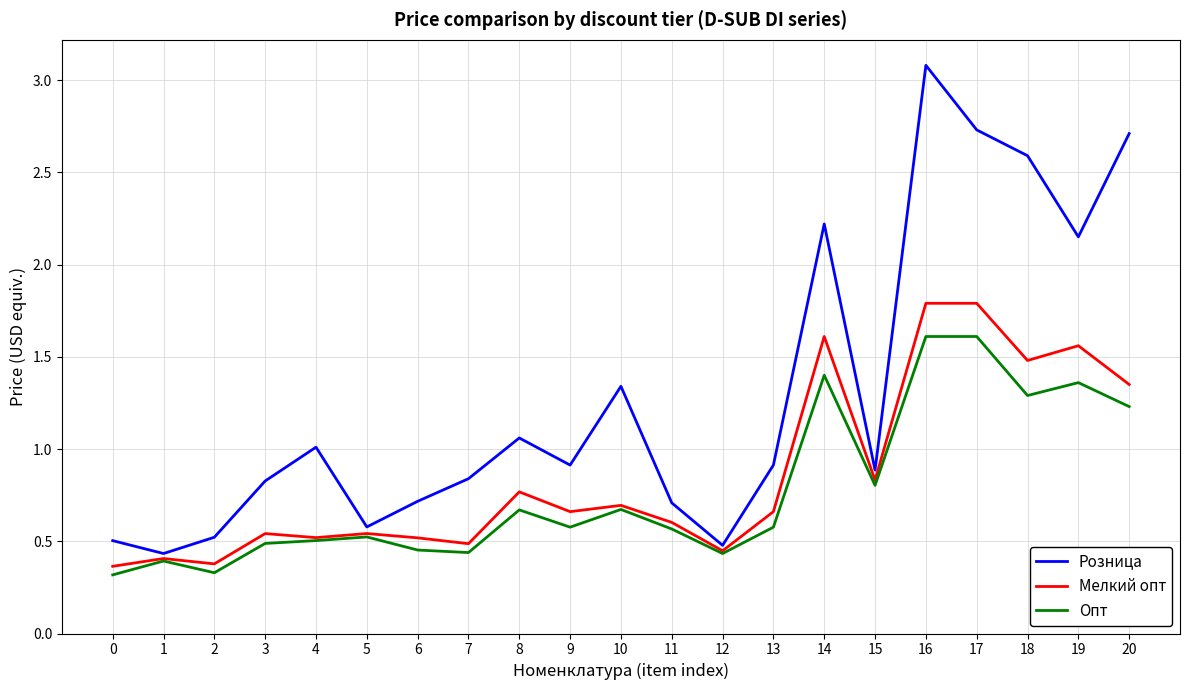

Rank the series by their maximum value, from lowest to highest.

Опт, Мелкий опт, Розница